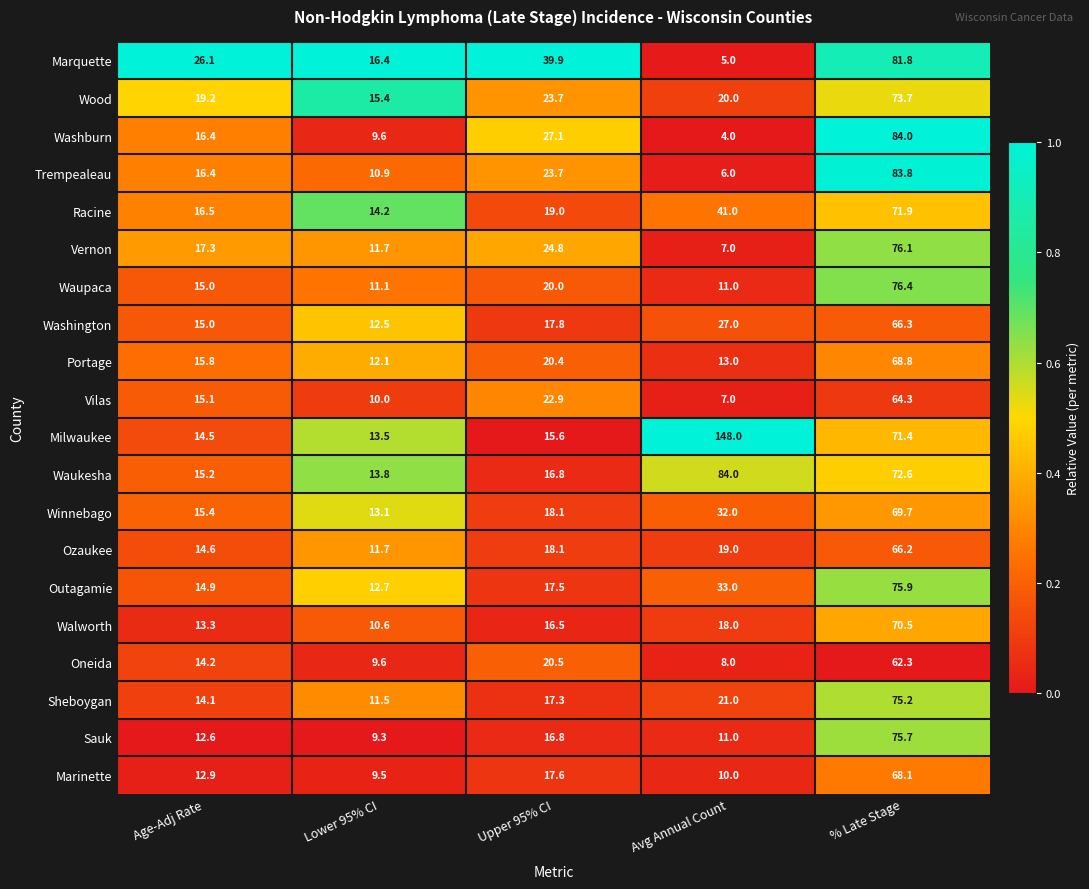

Rank the categories by Walworth value from highest to lowest.

% Late Stage, Avg Annual Count, Upper 95% CI, Age-Adj Rate, Lower 95% CI